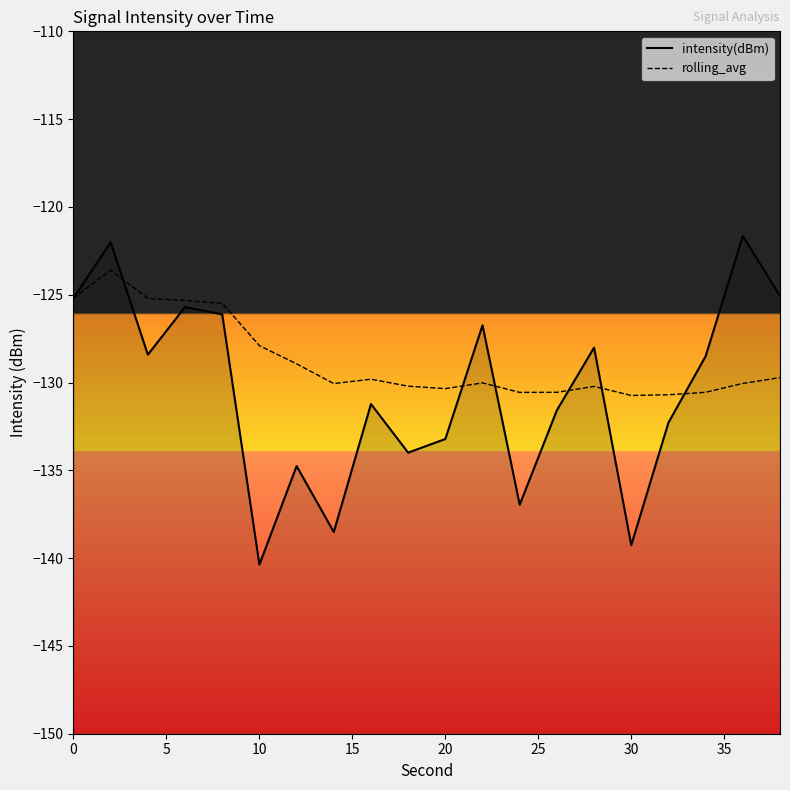

How many lines are shown in the chart?

2